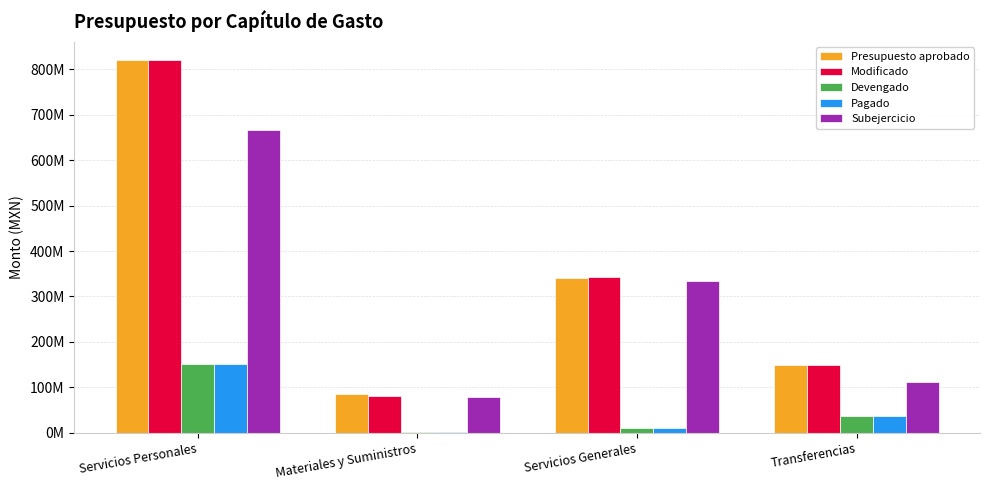

Reading left to right, list all the values displayed in this chart.

Presupuesto aprobado: Servicios Personales=819330235	Materiales y Suministros=84302281	Servicios Generales=340107389	Transferencias=150000000
Modificado: Servicios Personales=819330235	Materiales y Suministros=80834794	Servicios Generales=343574876	Transferencias=150000000
Devengado: Servicios Personales=151919027	Materiales y Suministros=1471407	Servicios Generales=9457095	Transferencias=37660881
Pagado: Servicios Personales=151919027	Materiales y Suministros=1471407	Servicios Generales=9457095	Transferencias=37660881
Subejercicio: Servicios Personales=667411208	Materiales y Suministros=79363387	Servicios Generales=334117781	Transferencias=112339119